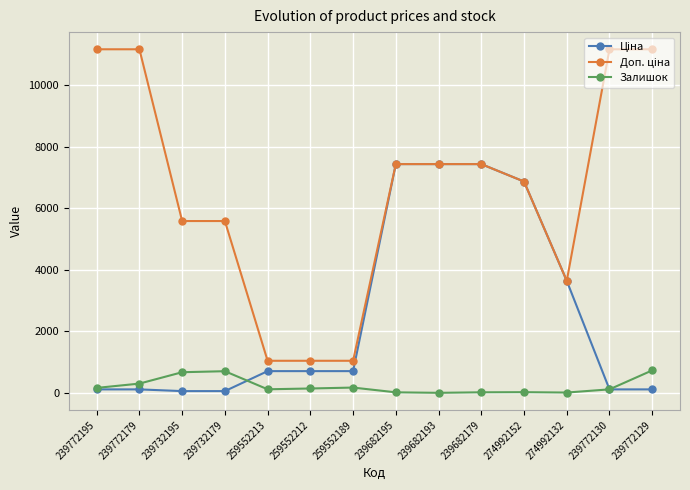

At how many categories does at least one series exceed 9502?

4